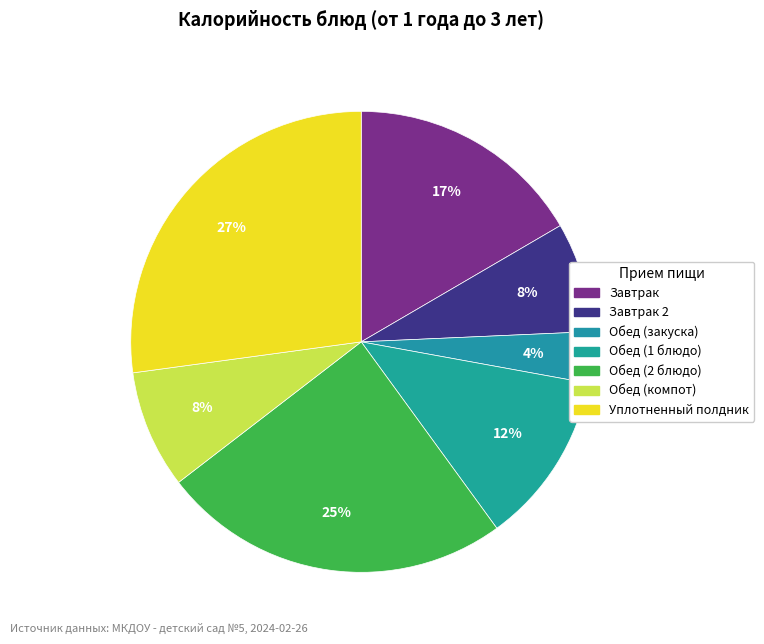

Does Обед (1 блюдо) represent more than half of the total?

No